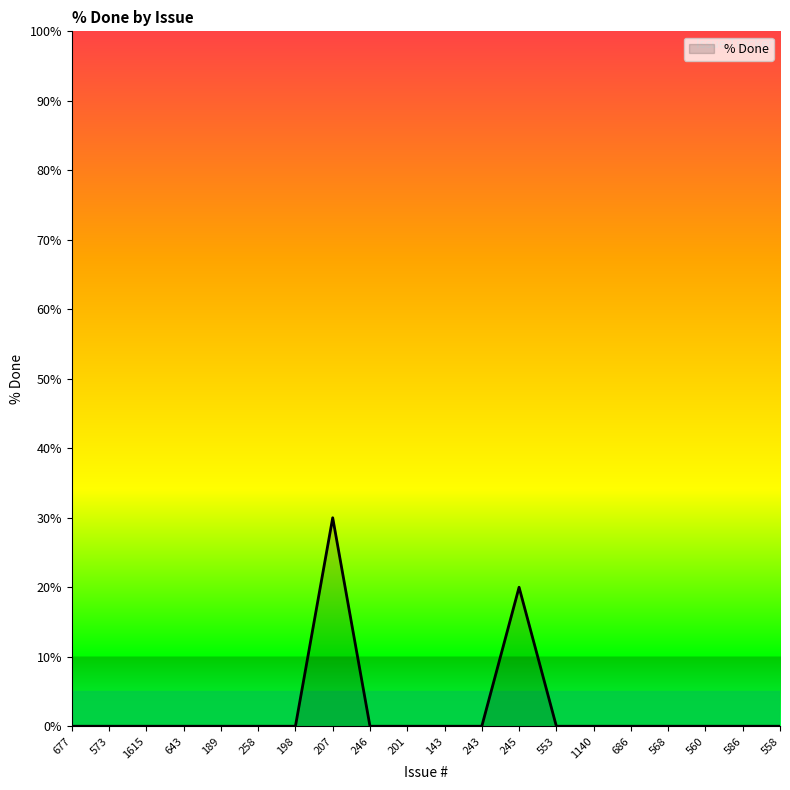

What is the difference between the maximum and second lowest values?

30